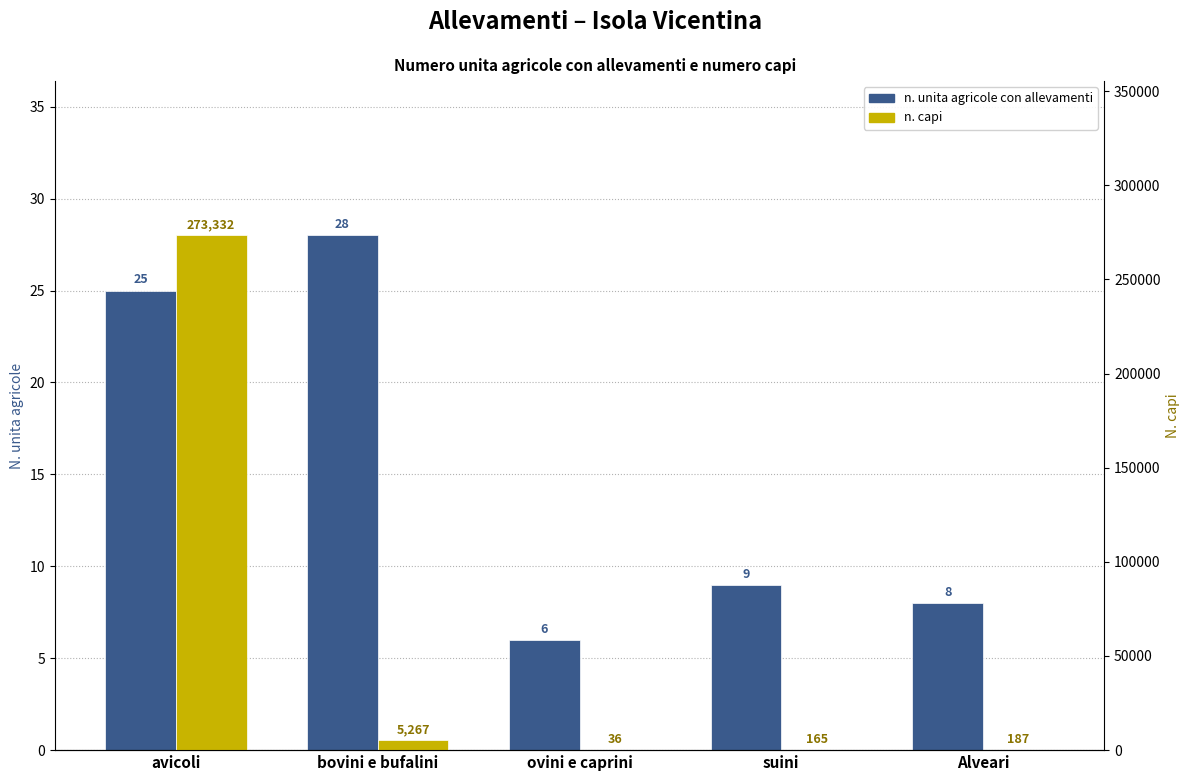

Rank the series at ovini e caprini from lowest to highest value.

n. unita agricole con allevamenti, n. capi